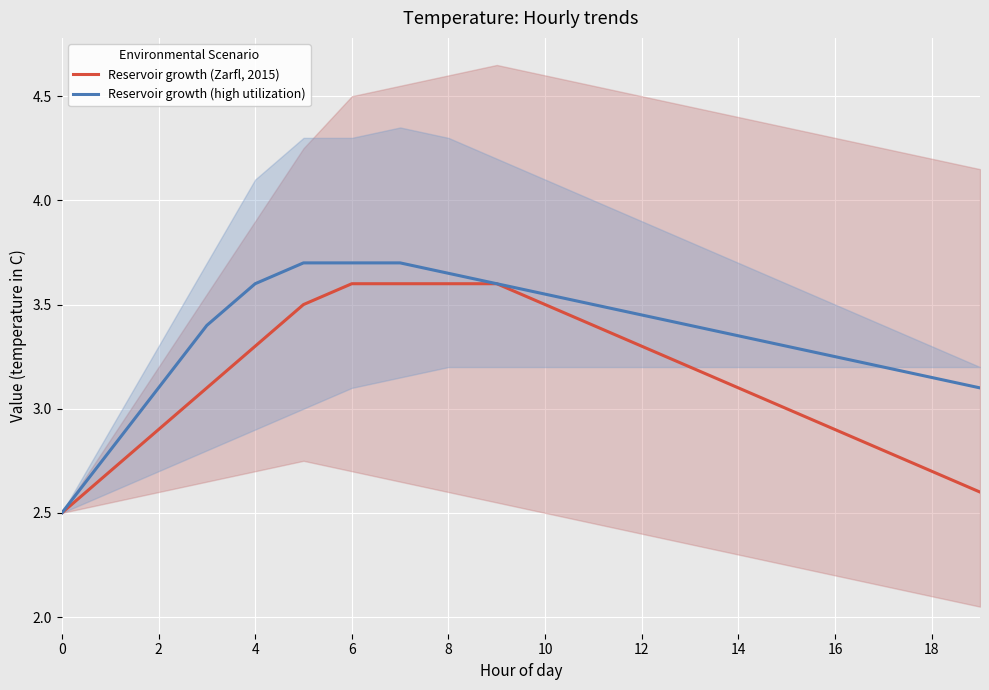

What is the sum of the Reservoir growth (high utilization) values at 12 and 14?

6.8